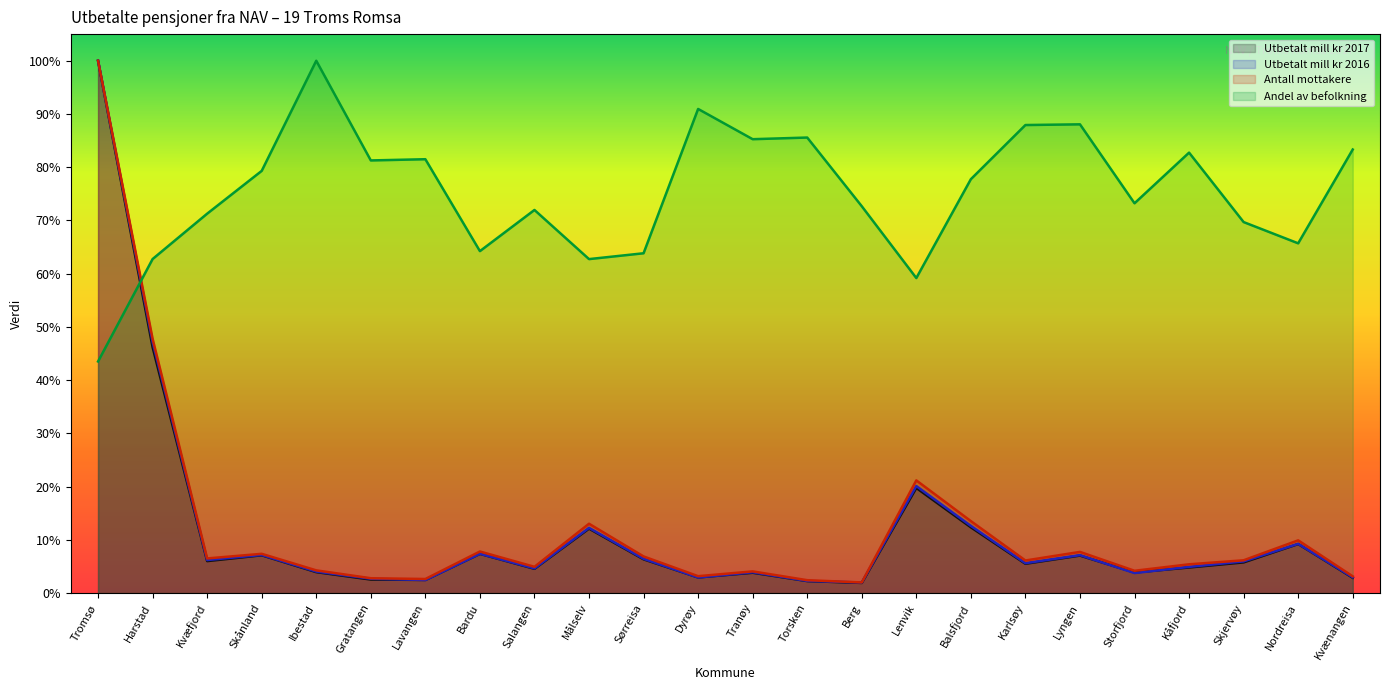

What is the difference between the maximum and minimum values in the Andel av befolkning series?

0.6